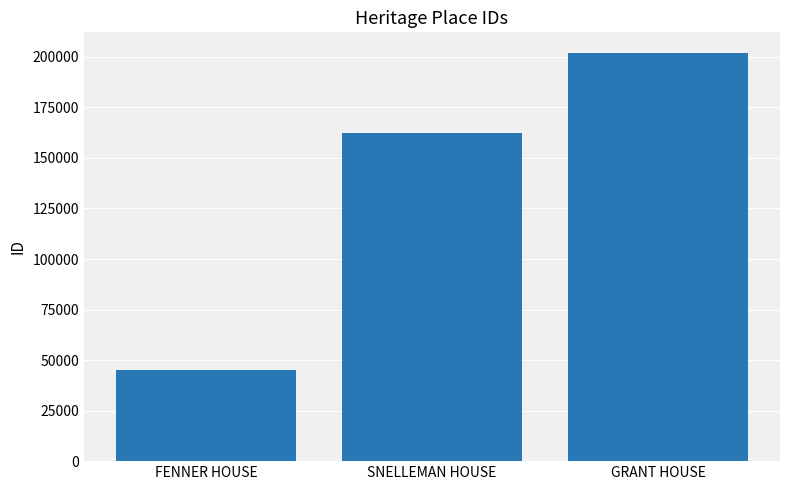

Rank the categories by value from highest to lowest.

GRANT HOUSE, SNELLEMAN HOUSE, FENNER HOUSE